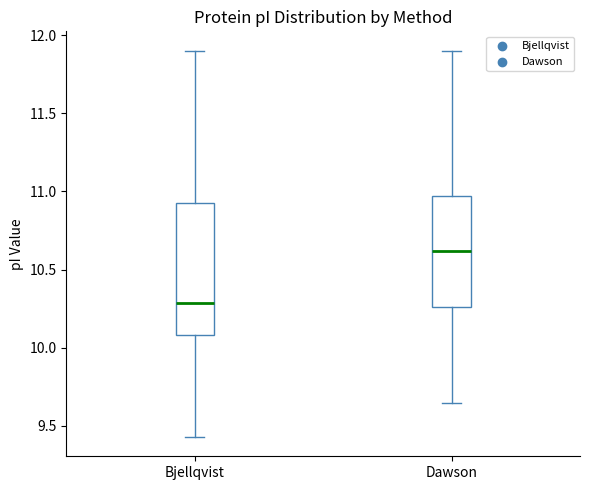

Reading left to right, read every box against the y-axis: the position of its median line, the range the box covers, and the ends of its whiskers. The values are not printed on the chart, so give them approximately, as read against the axis.

Bjellqvist: median 10.30, box 10.10 to 10.90, whiskers 9.45 to 11.90
Dawson: median 10.60, box 10.25 to 10.95, whiskers 9.65 to 11.90